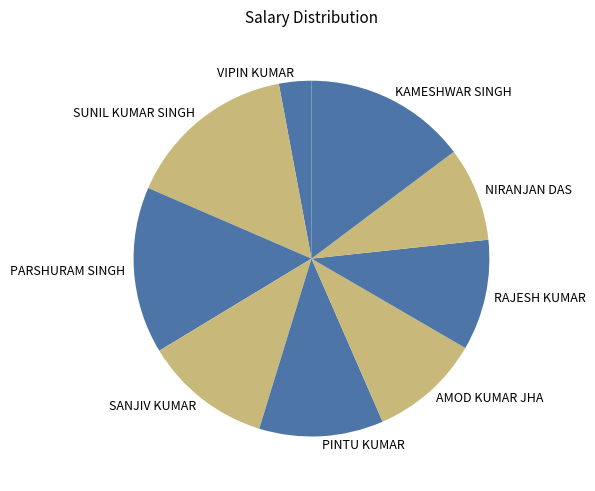

Count the number of slices in the pie.

9